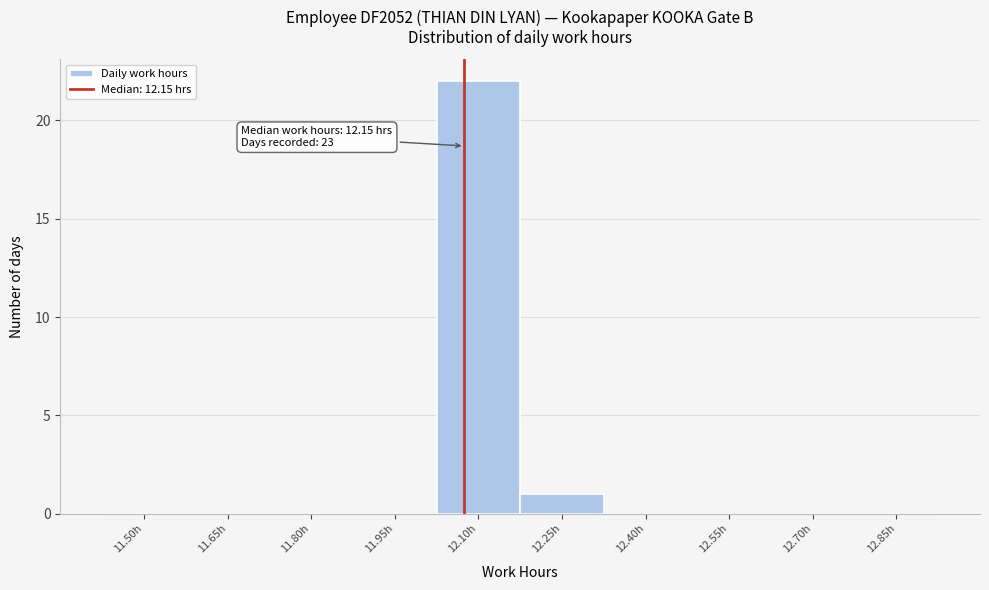

Reading left to right, list all the values displayed in this chart.

11.50h=0	11.65h=0	11.80h=0	11.95h=0	12.10h=22	12.25h=1	12.40h=0	12.55h=0	12.70h=0	12.85h=0